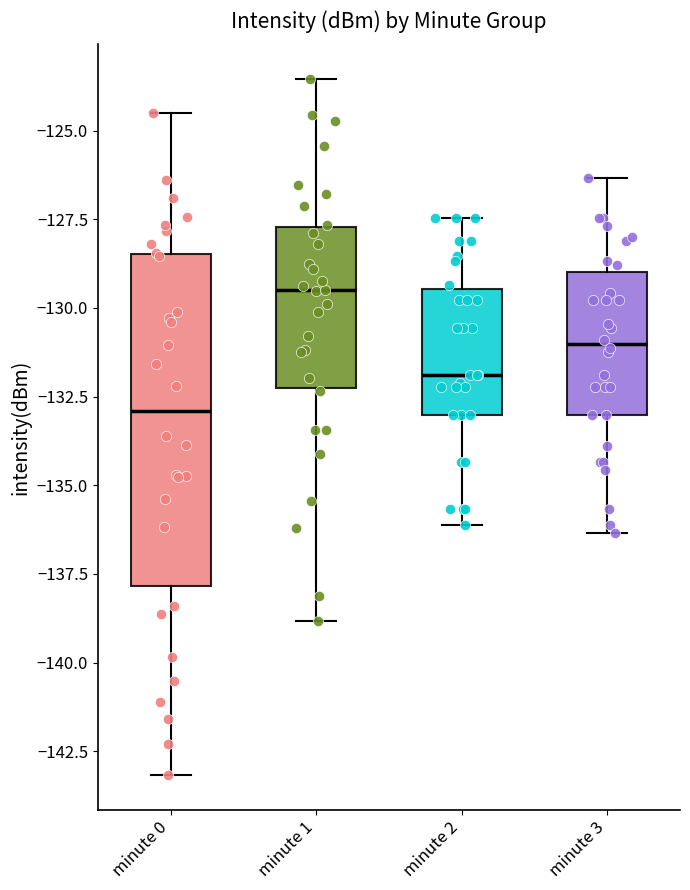

Which box's median line is the highest?

minute 1